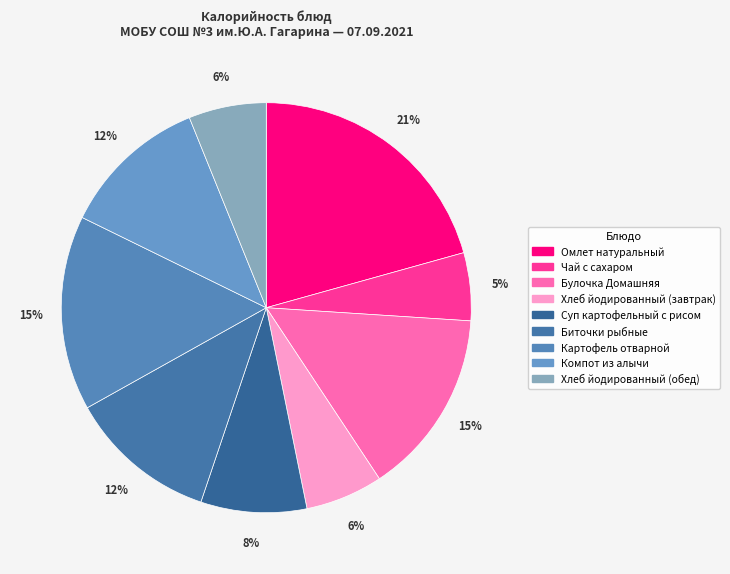

Count the number of slices in the pie.

9